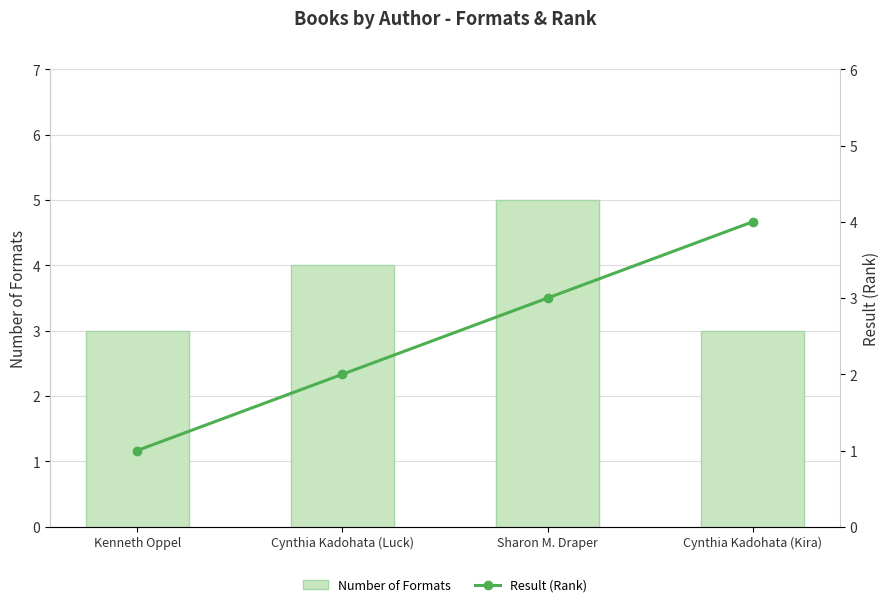

What is the smallest value displayed?

1